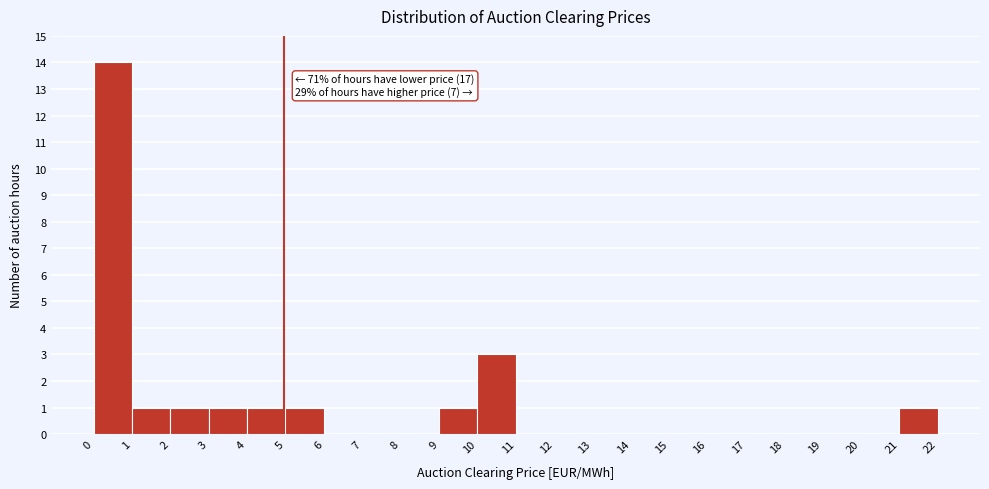

Which range on the x-axis has the tallest bar?

0 to 1